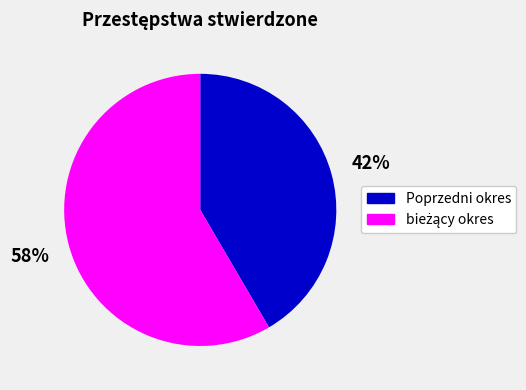

Which slice is the smallest?

Poprzedni okres